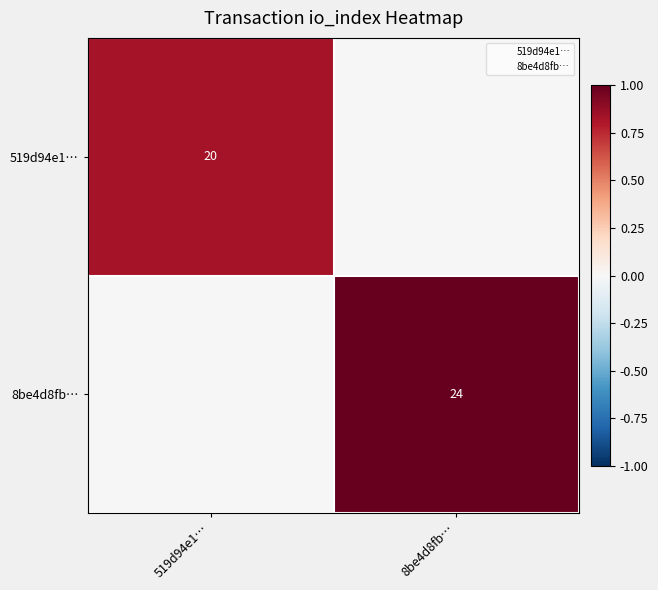

True or false: 519d94e1… has a value of 20 at 519d94e1….

True